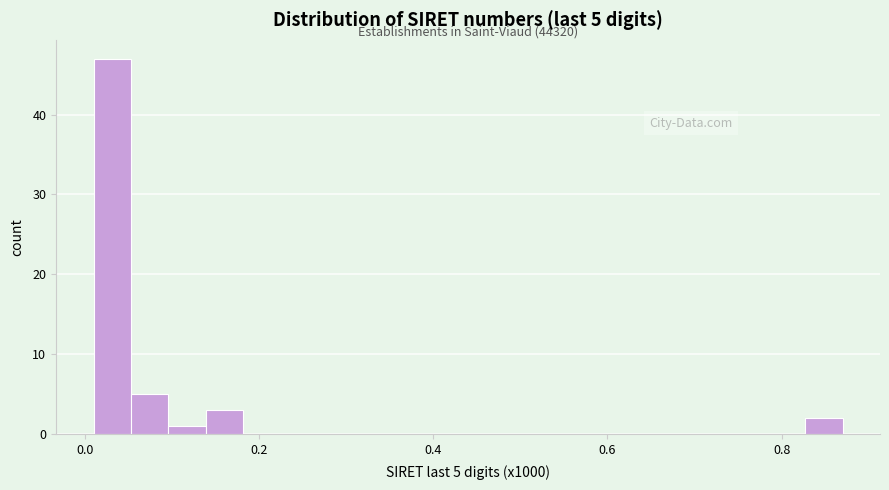

Around what value on the x-axis is the tallest bar? Give the approximate position of its centre, as read against the axis.

0.04